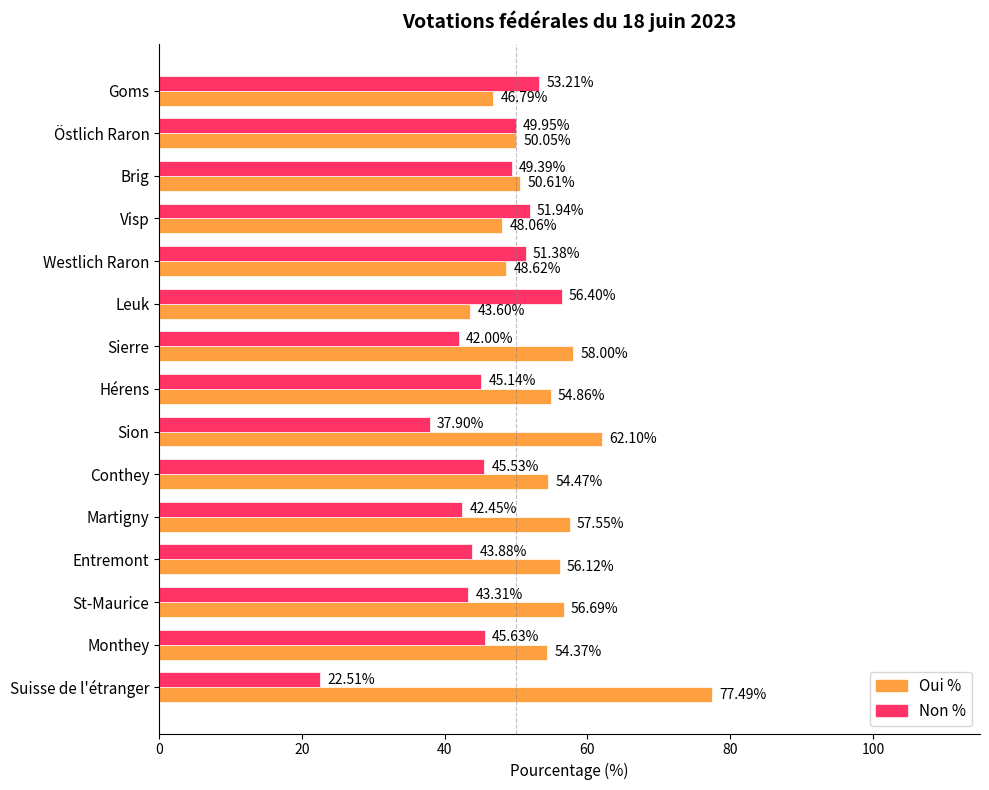

How many data points in Oui % are less than 54?

6